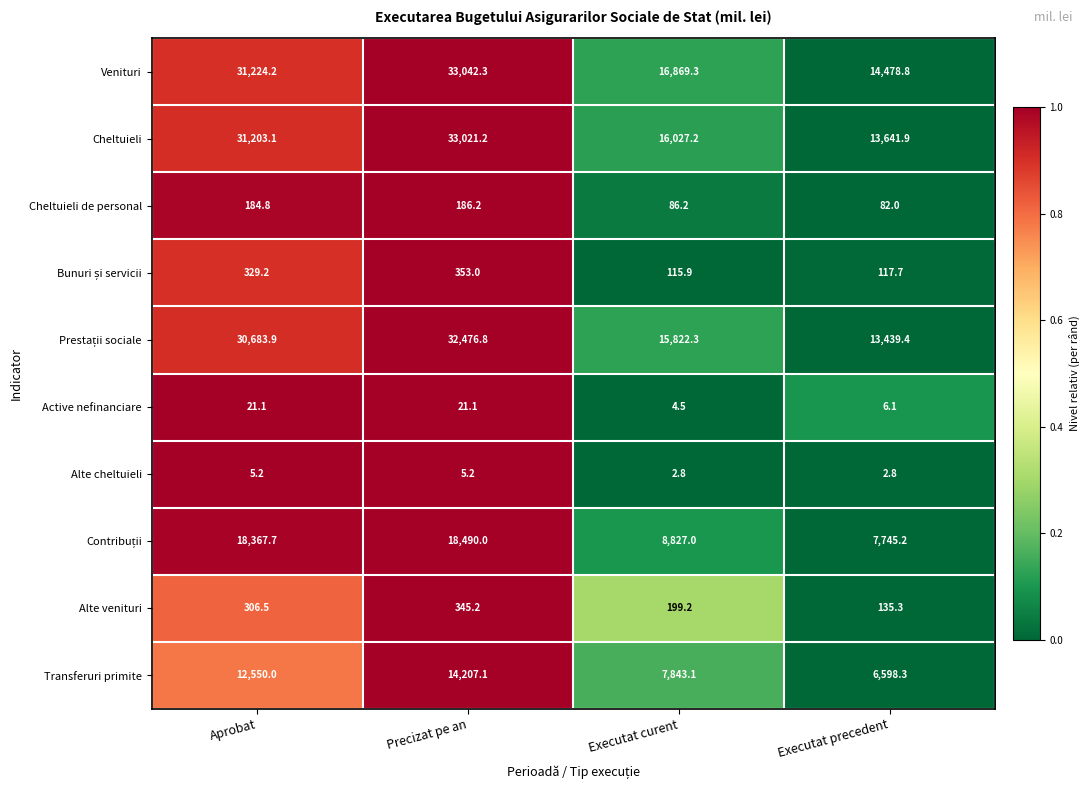

At which category is the sum across all series the highest?

Precizat pe an